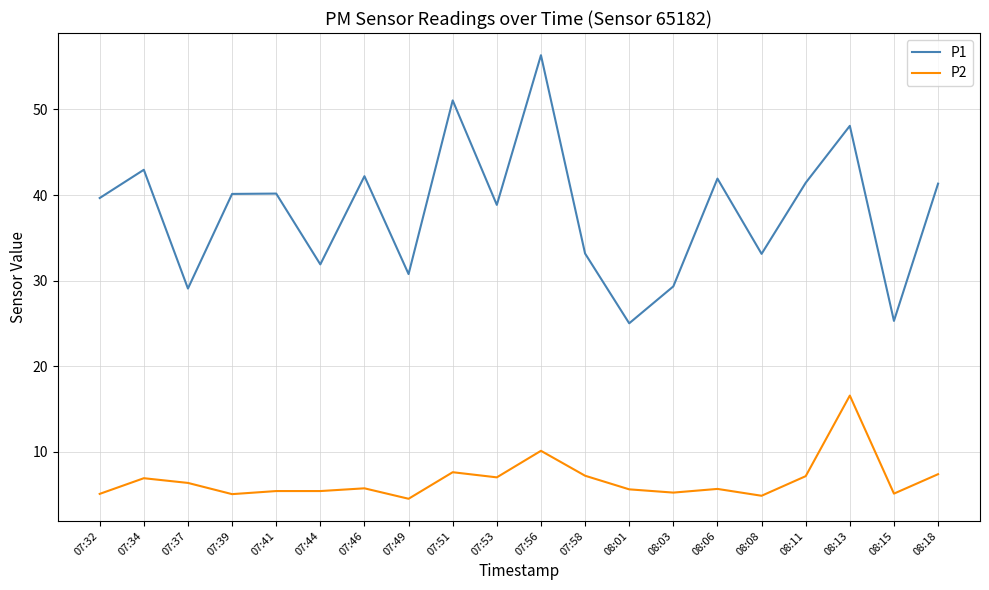

True or false: P1 and P2 intersect in this chart.

False